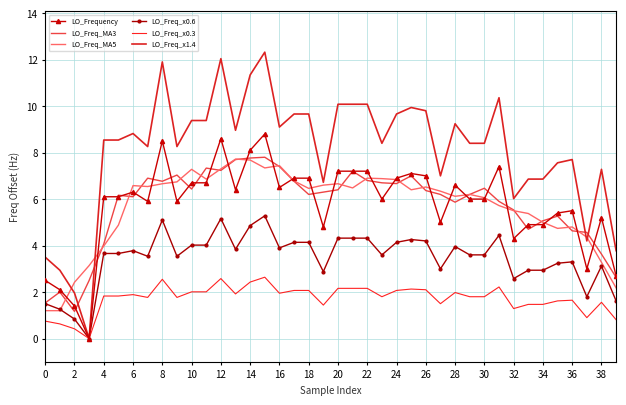

What are all the series names shown in the legend?

LO_Frequency, LO_Freq_MA3, LO_Freq_MA5, LO_Freq_x0.6, LO_Freq_x0.3, LO_Freq_x1.4